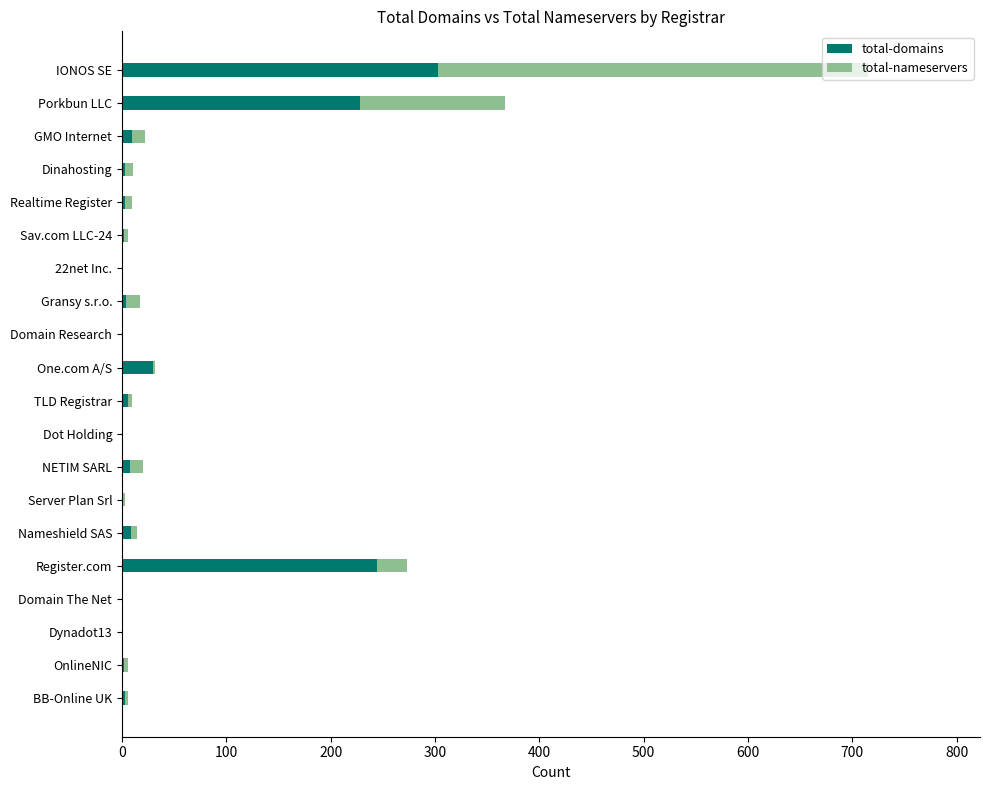

What is the sum of all total-domains values?

856